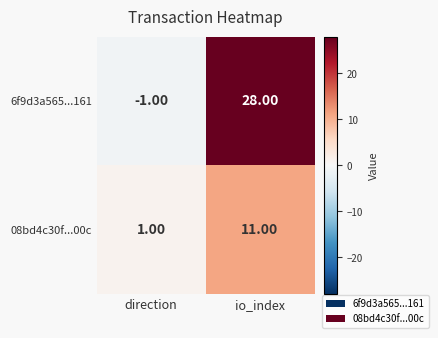

What is the smallest value displayed?

-1